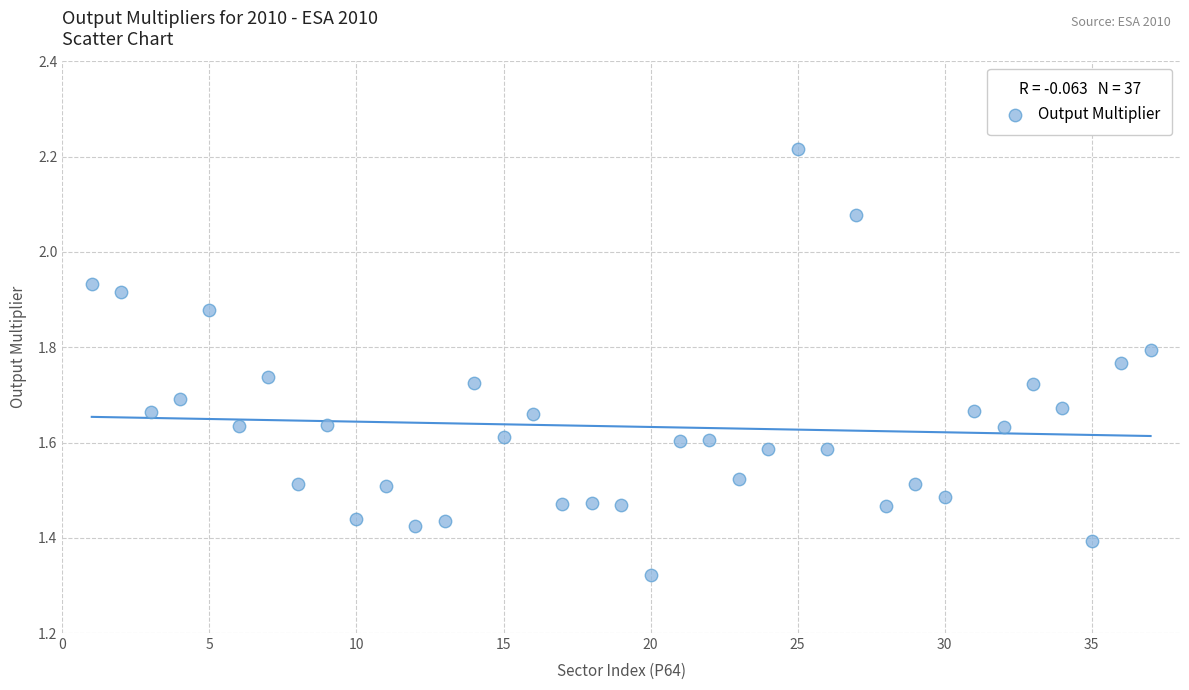

What is the range of X values (max minus min)?

36.0